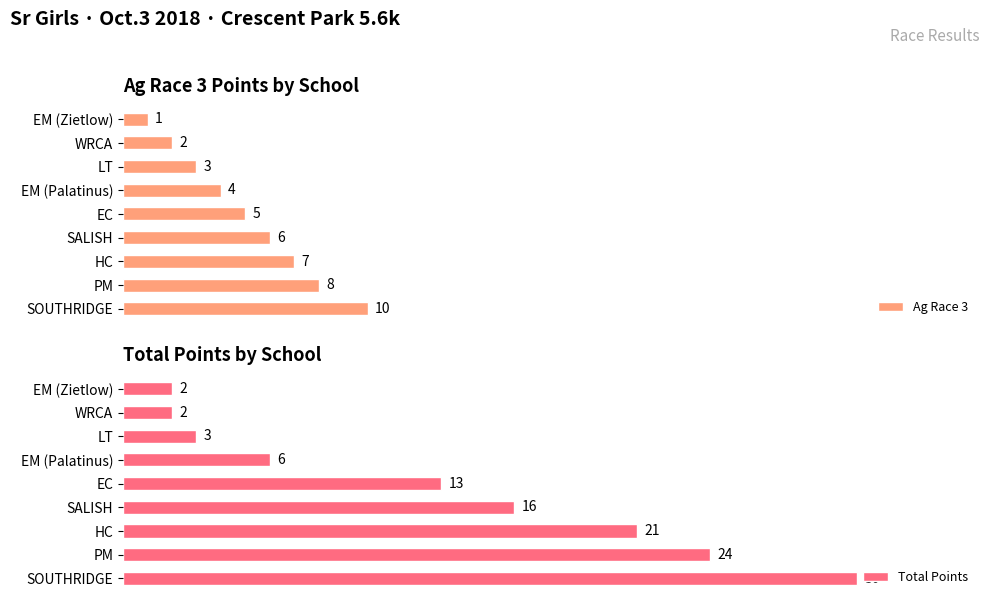

At which label does Ag Race 3 reach its minimum?

EM (Zietlow)